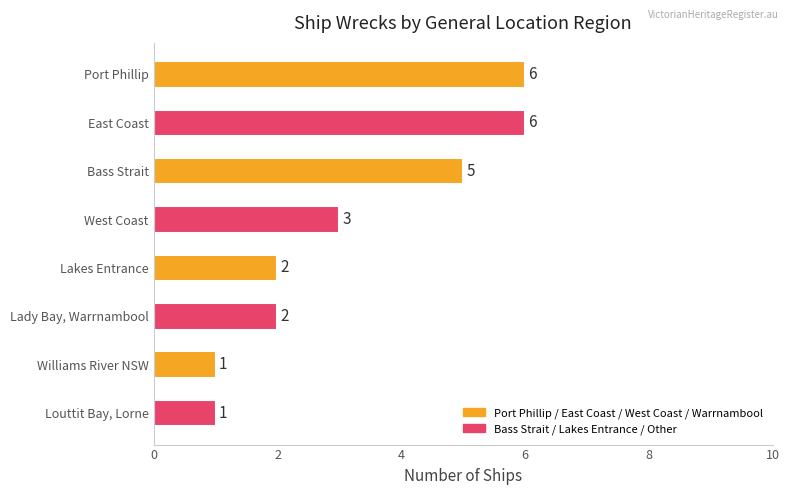

What is the value of the 5th bar from the top?

2